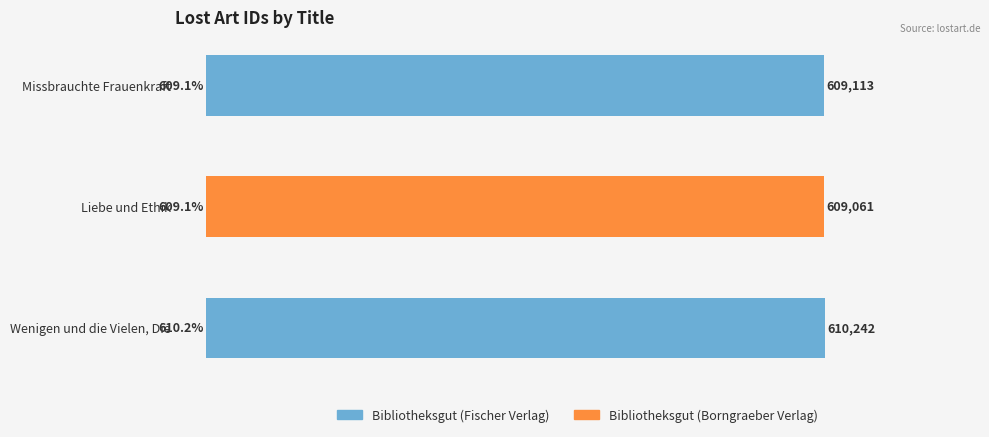

Reading bottom to top, list all the values displayed in this chart.

Wenigen und die Vielen, Die=610242	Liebe und Ethik=609061	Missbrauchte Frauenkraft=609113